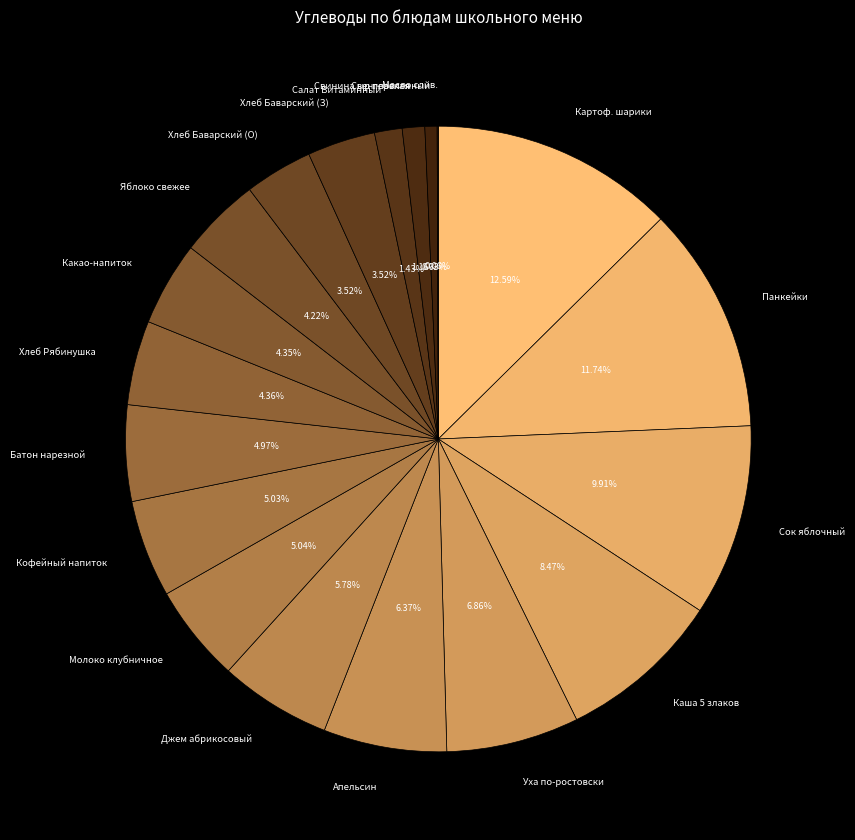

Between Хлеб Баварский (З) and Уха по-ростовски, which is larger?

Уха по-ростовски